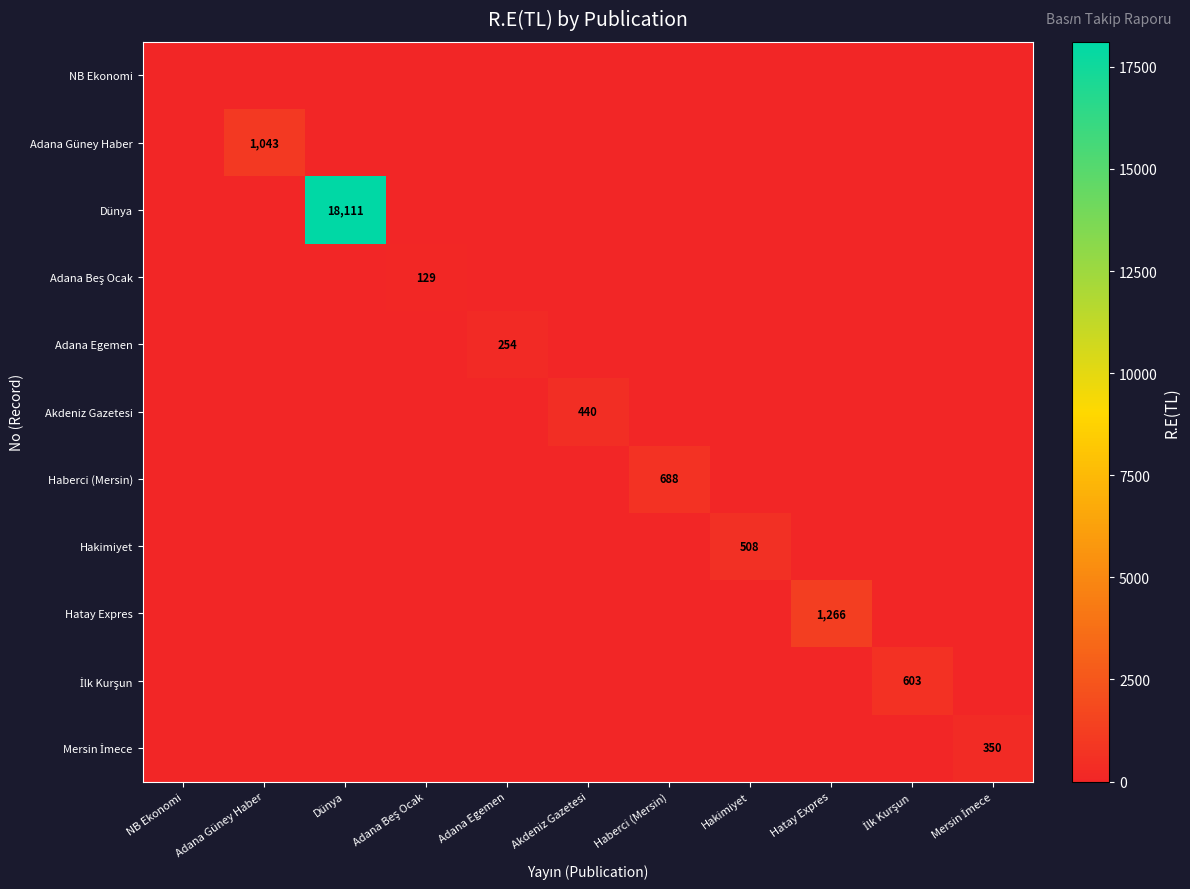

Which label corresponds to the smallest value in the chart?

NB Ekonomi